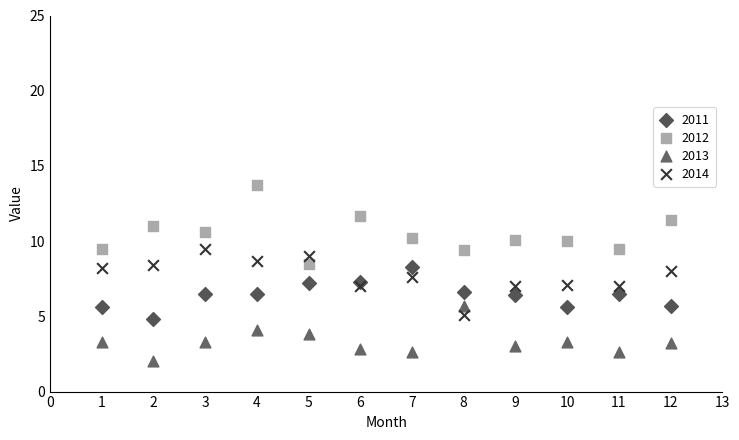

Across all data points, what is the range of X values (max minus min)?

11.0